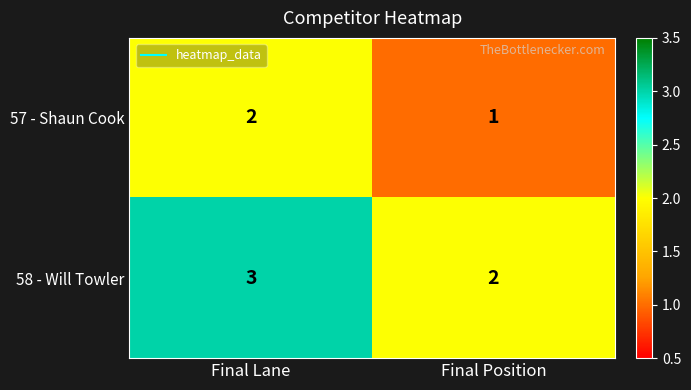

Where is 58 - Will Towler nearest to the value 2?

Final Position